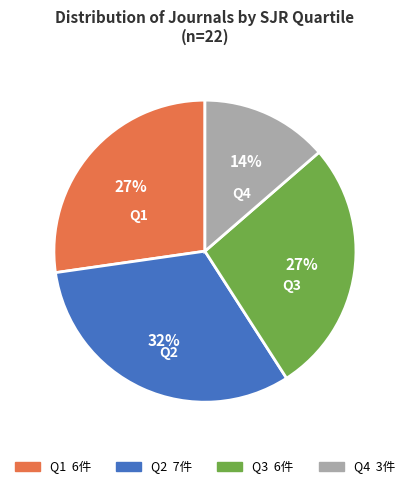

Which category has the biggest portion of the pie?

Q2